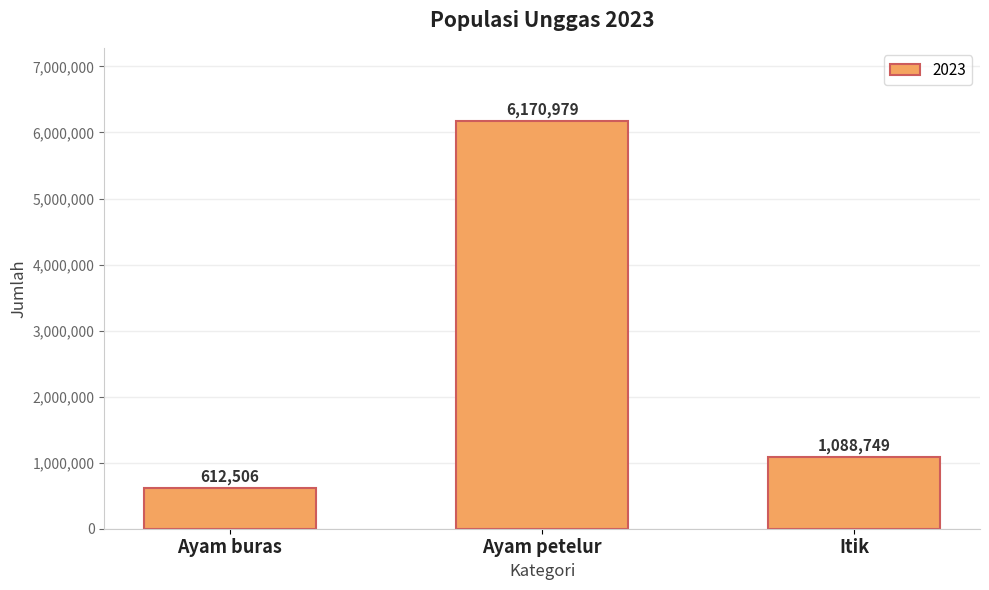

Rank the categories by value from highest to lowest.

Ayam petelur, Itik, Ayam buras